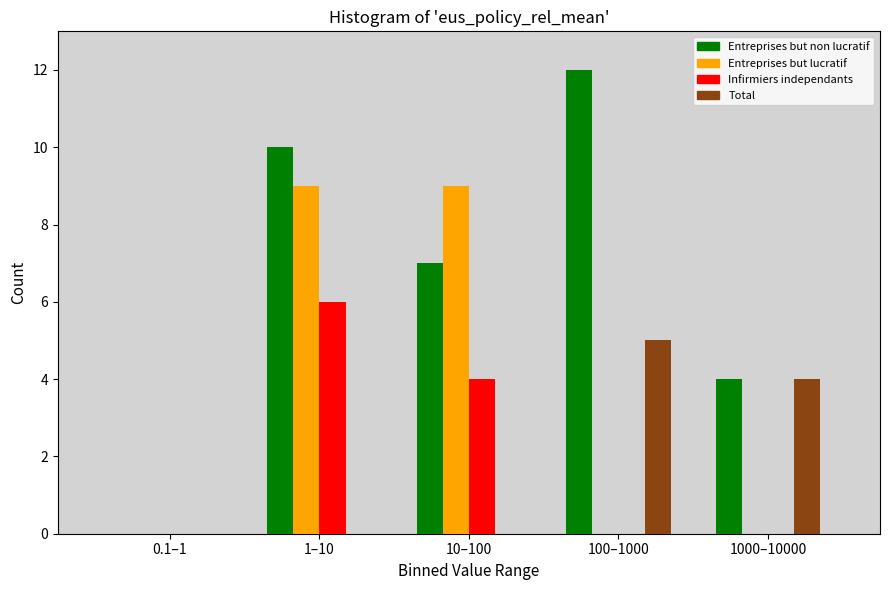

Reading right to left, extract all data points from this chart.

Entreprises but non lucratif: 1000–10000=4	100–1000=12	10–100=7	1–10=10	0.1–1=0
Entreprises but lucratif: 1000–10000=0	100–1000=0	10–100=9	1–10=9	0.1–1=0
Infirmiers independants: 1000–10000=0	100–1000=0	10–100=4	1–10=6	0.1–1=0
Total: 1000–10000=4	100–1000=5	10–100=0	1–10=0	0.1–1=0